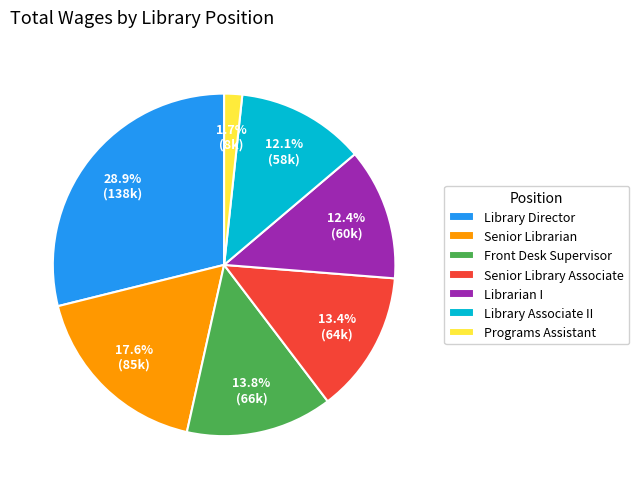

Is there a majority slice in this chart?

No